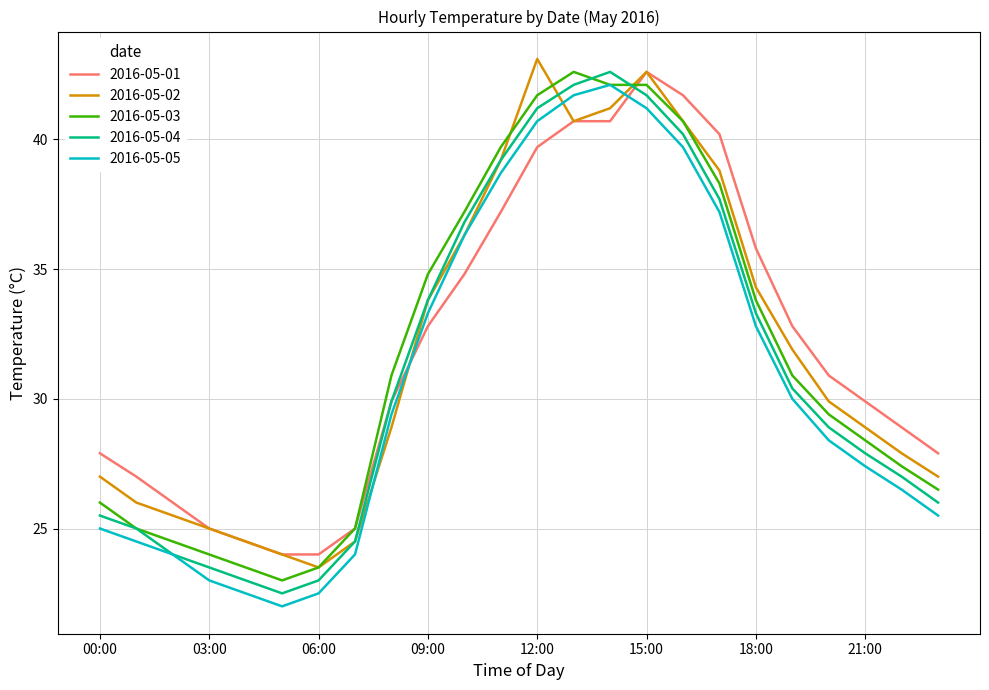

What is the greatest value displayed?

43.1